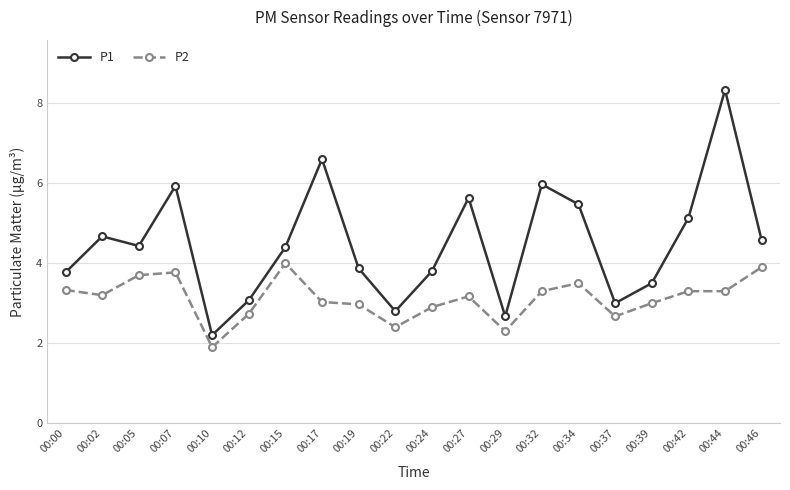

What is the difference between the P2 values at 00:00 and 00:07?

0.4